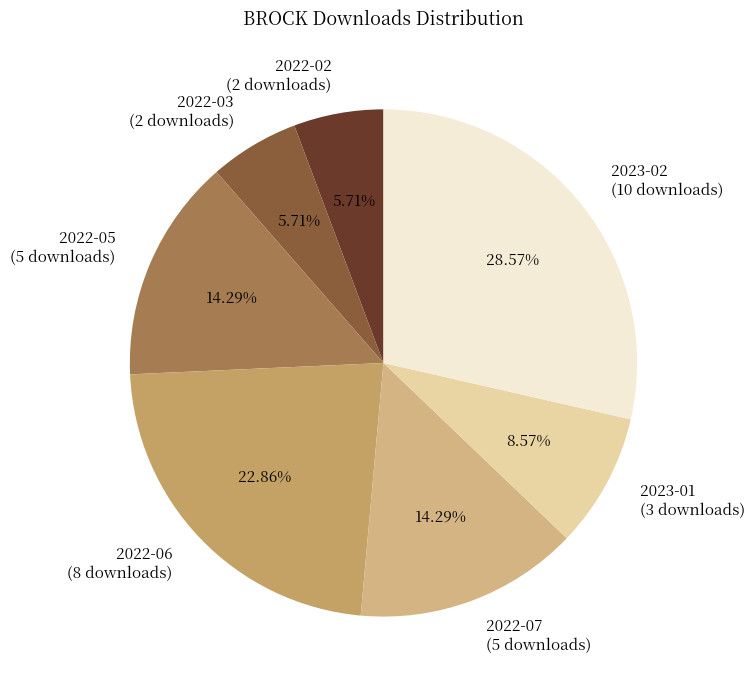

How many slices are in this pie chart?

7